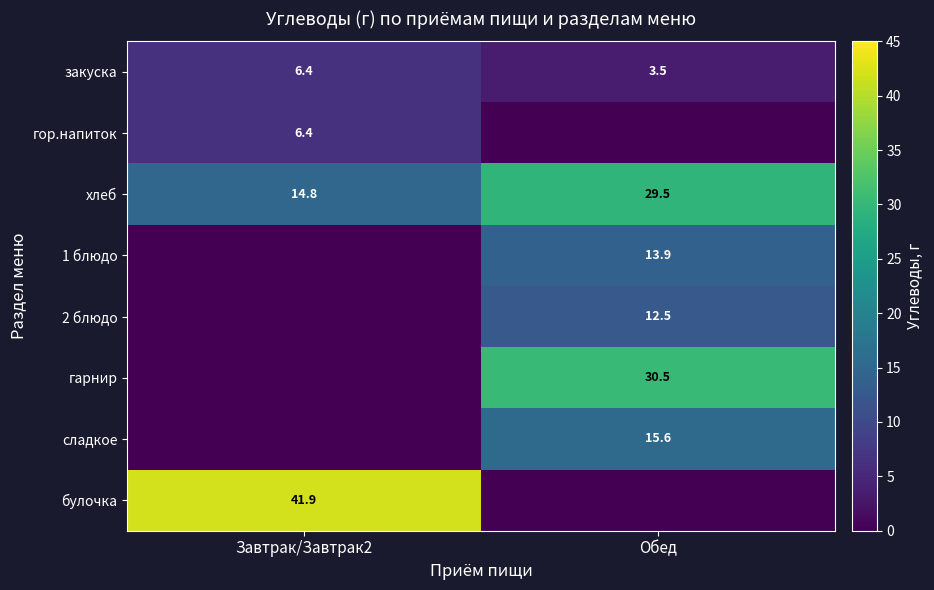

The закуска series shows 6.4 at Завтрак/Завтрак2. True or false?

True